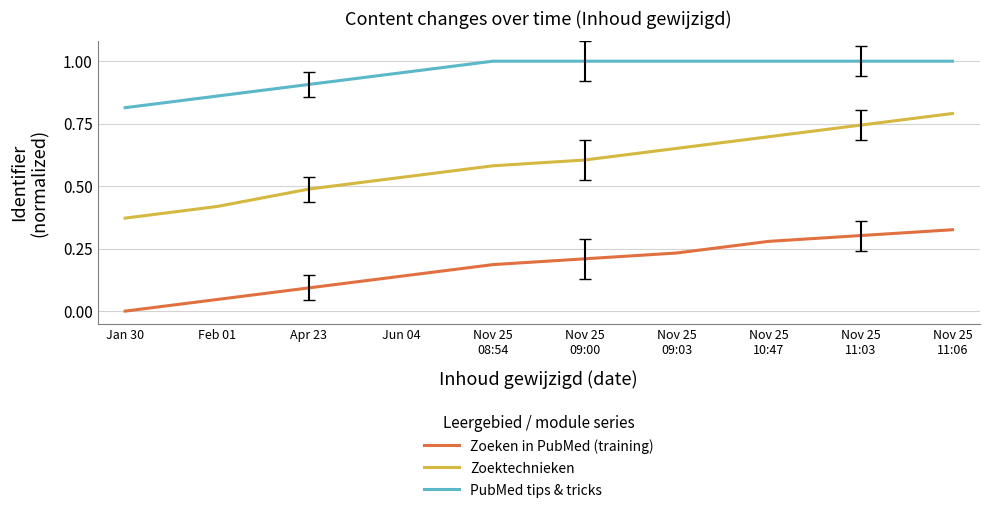

At which category is the sum across all series the highest?

Nov 25
11:06